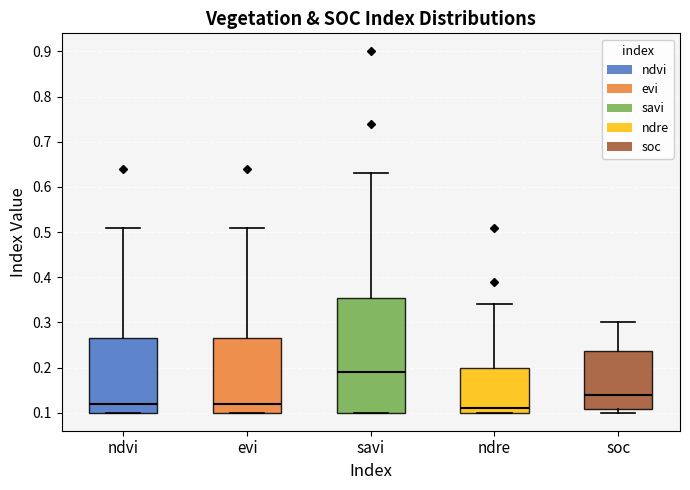

Where does the median line of the box for evi sit on the y-axis? The values are not printed on the chart, so give them approximately, as read against the axis.

0.12